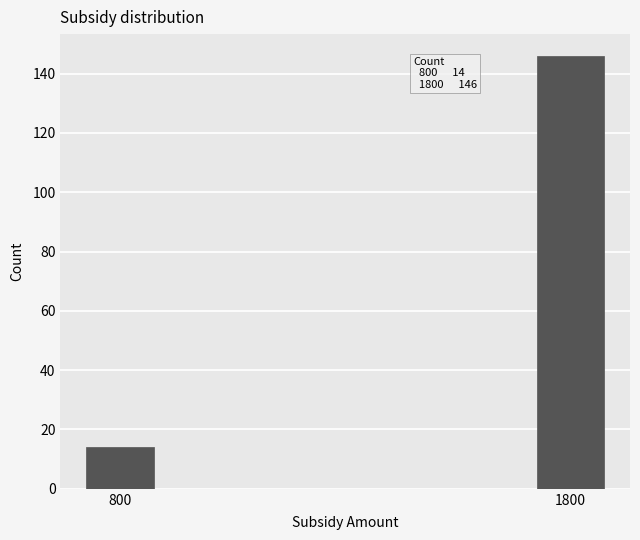

Reading right to left, what are all the values shown in this chart?

146	14